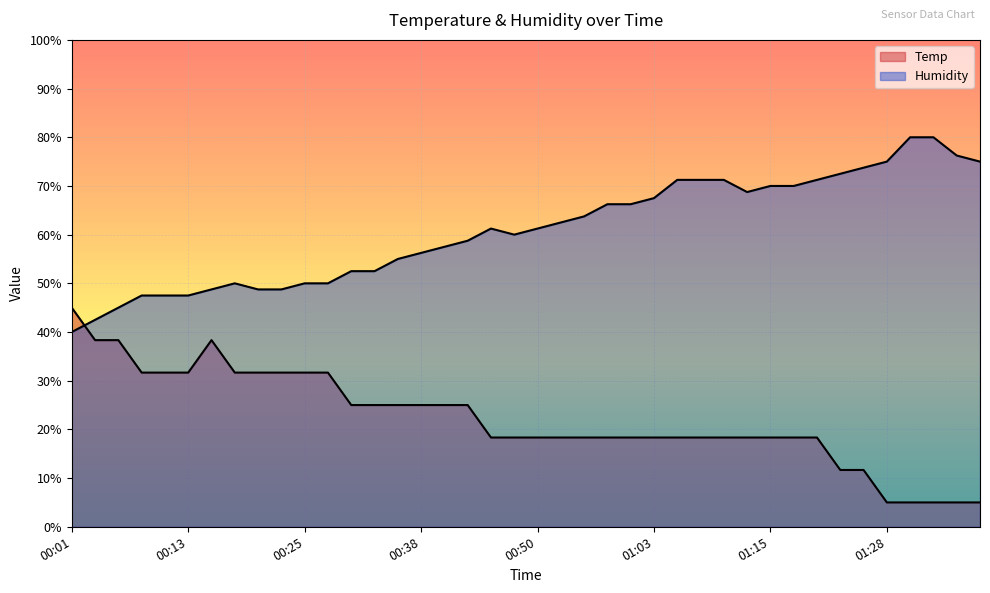

How many data points does each series have?

40